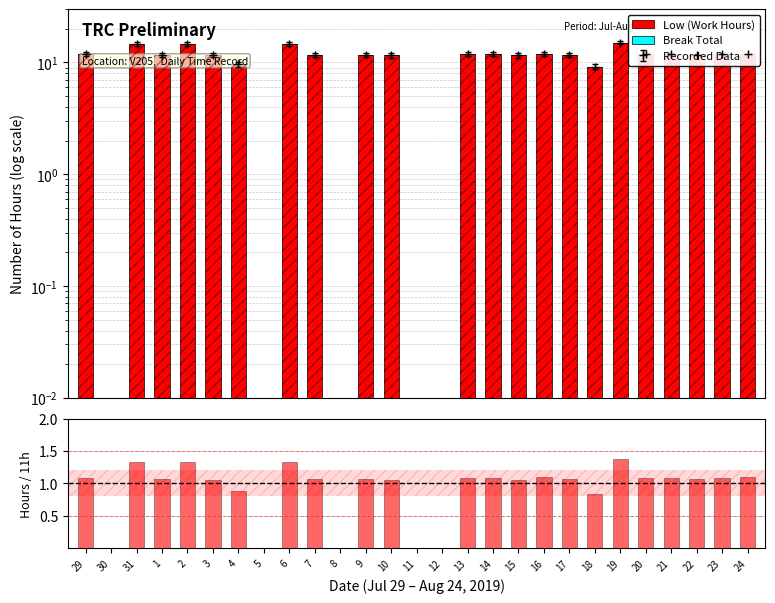

What is the maximum value shown in the chart?

15.1